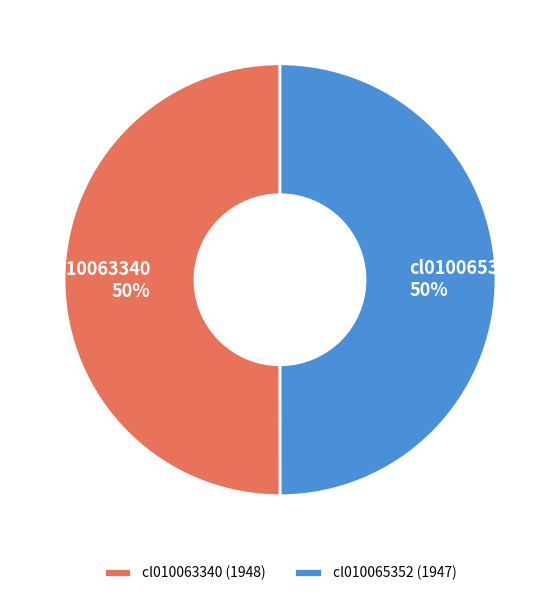

How many segments does this pie chart have?

2